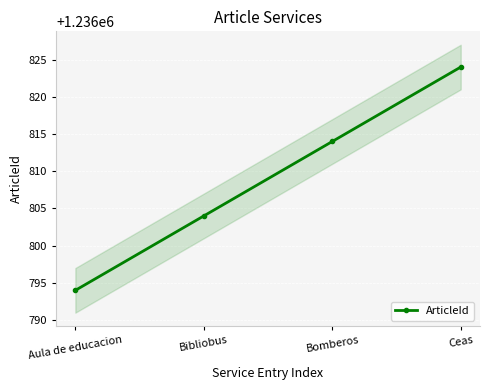

Which label corresponds to the smallest value in the chart?

Aula de educacion